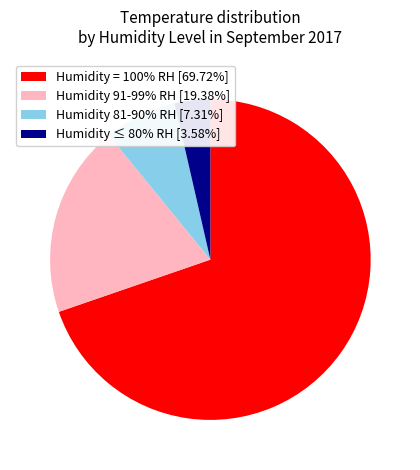

Count the number of slices in the pie.

4